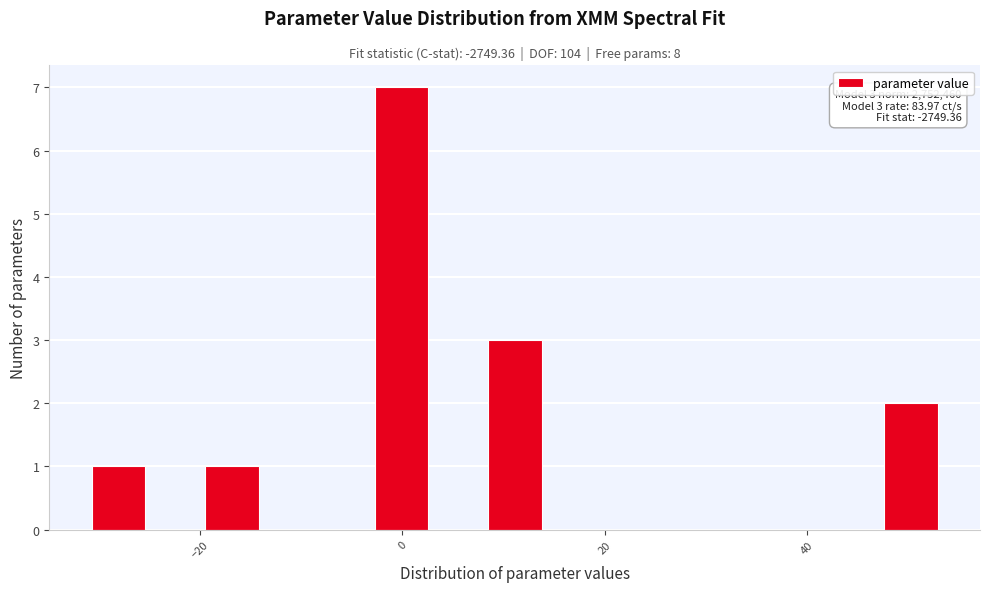

Around what value on the x-axis is the tallest bar? Give the approximate position of its centre, as read against the axis.

0